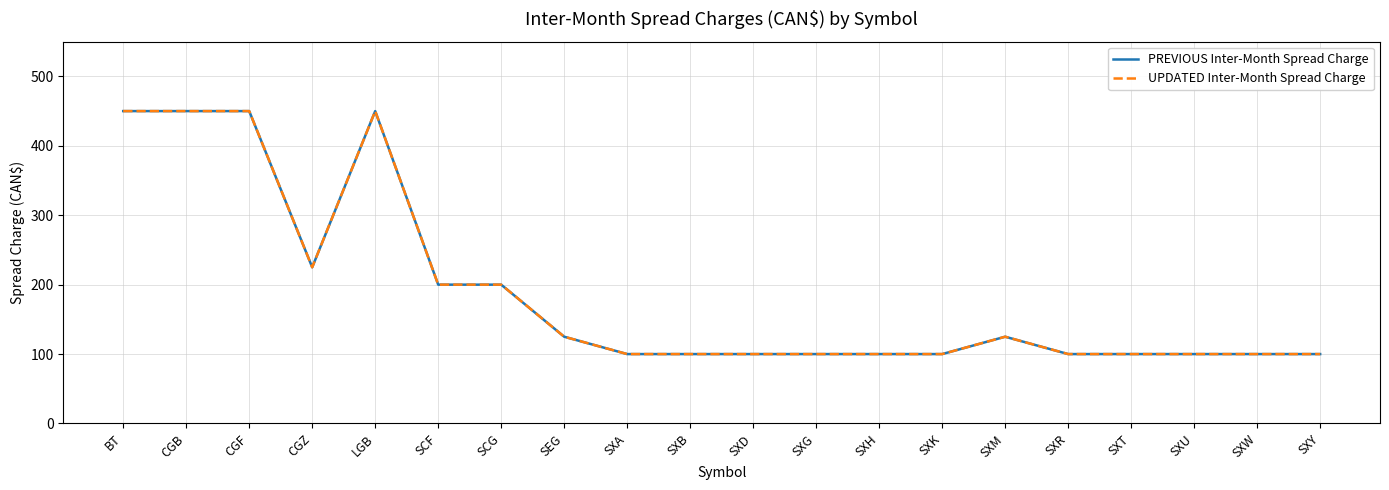

Is this an area chart (filled region under the line)?

No